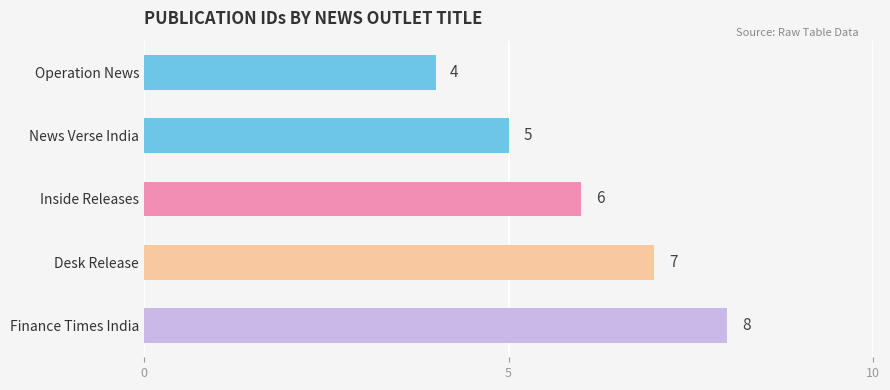

Count the values in the range 5 to 7.

3